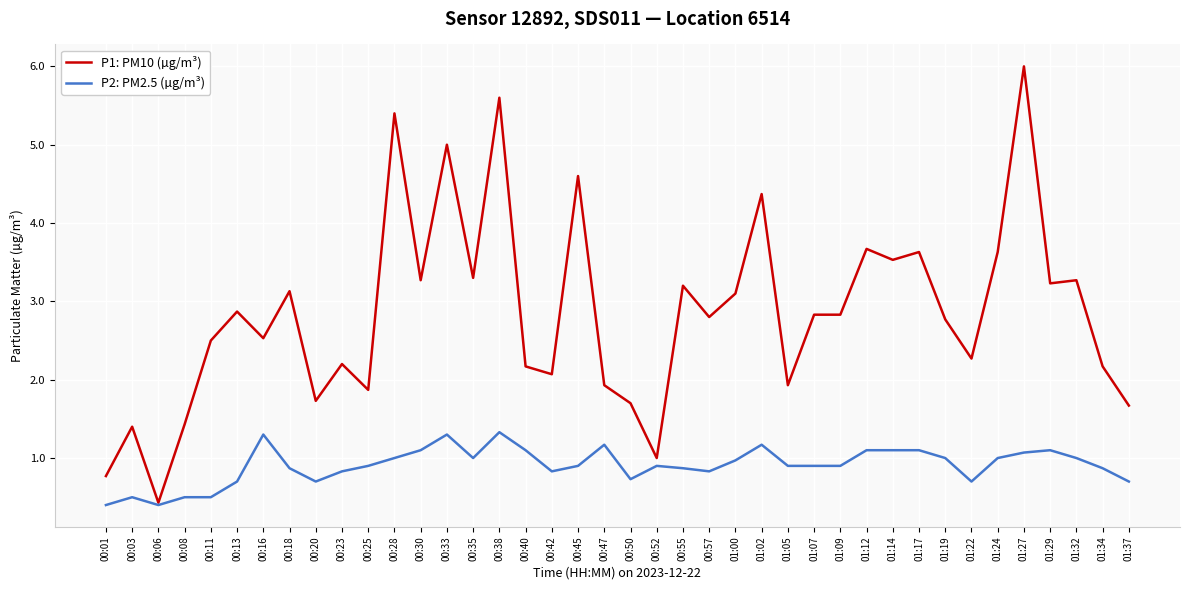

Reading left to right, extract all data points from this chart.

P1: PM10 (µg/m³): 0.8	1.4	0.4	1.4	2.5	2.9	2.5	3.1	1.7	2.2	1.9	5.4	3.3	5.0	3.3	5.6	2.2	2.1	4.6	1.9	1.7	1.0	3.2	2.8	3.1	4.4	1.9	2.8	2.8	3.7	3.5	3.6	2.8	2.3	3.6	6.0	3.2	3.3	2.2	1.7
P2: PM2.5 (µg/m³): 0.4	0.5	0.4	0.5	0.5	0.7	1.3	0.9	0.7	0.8	0.9	1.0	1.1	1.3	1.0	1.3	1.1	0.8	0.9	1.2	0.7	0.9	0.9	0.8	1.0	1.2	0.9	0.9	0.9	1.1	1.1	1.1	1.0	0.7	1.0	1.1	1.1	1.0	0.9	0.7